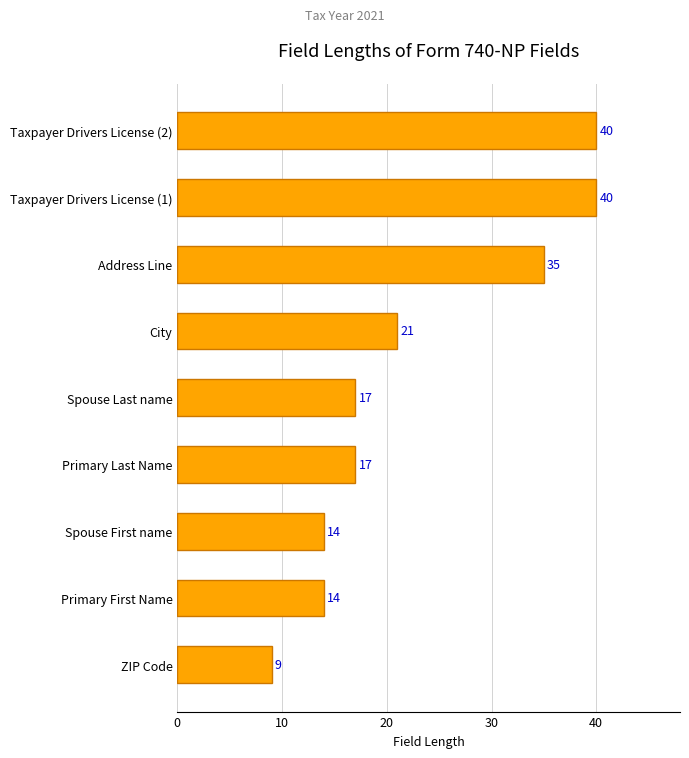

Is it true that the value at Taxpayer Drivers License (2) is 60?

False